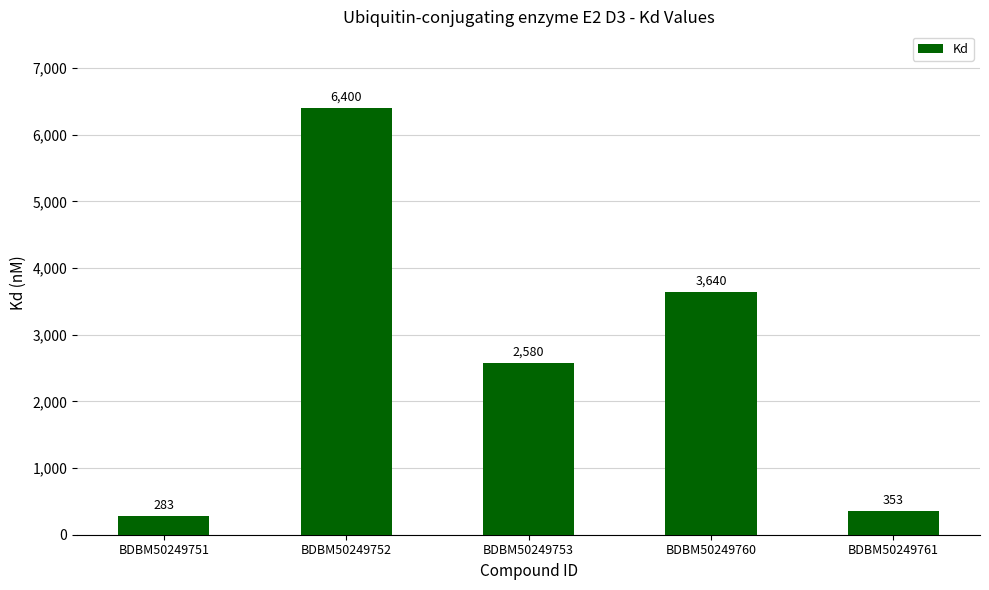

What is the average value?

2651